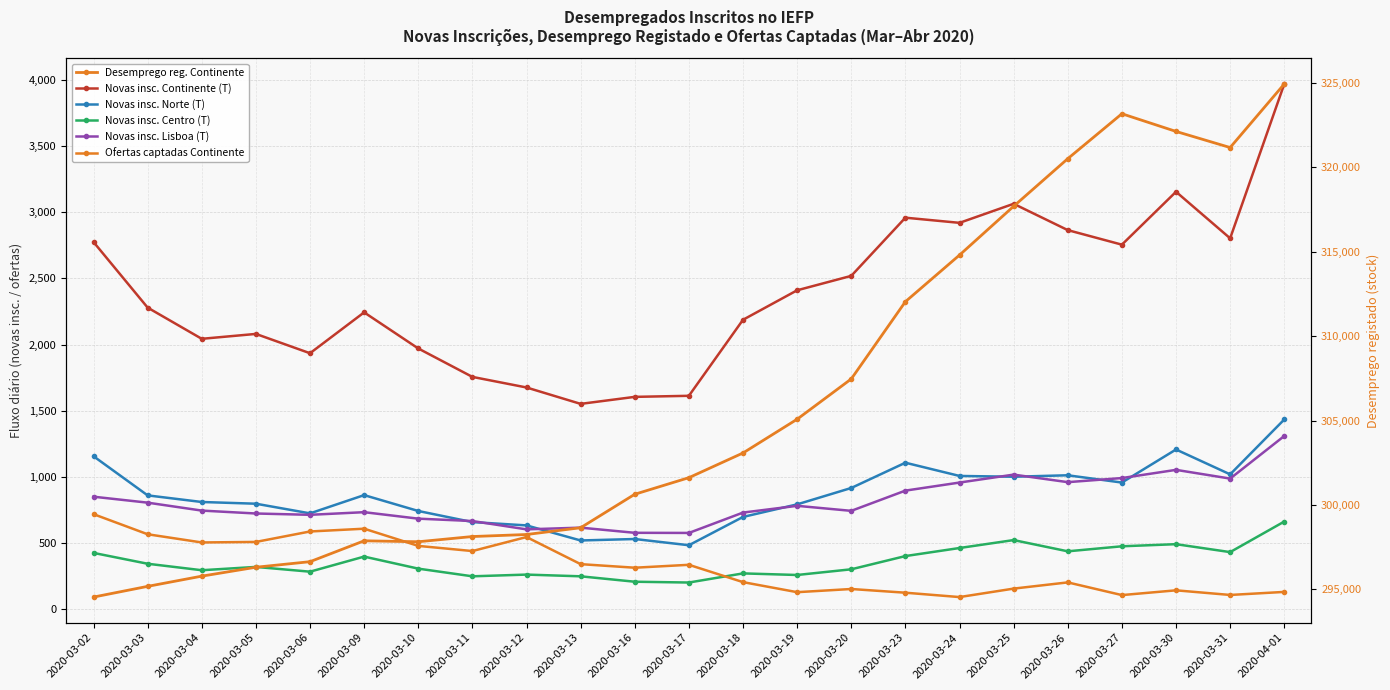

Reading left to right, list all the values displayed in this chart.

Novas insc. Continente (T): 2775	2279	2043	2080	1934	2243	1970	1755	1675	1551	1604	1612	2187	2410	2519	2959	2920	3064	2865	2755	3155	2803	3970
Novas insc. Norte (T): 1155	859	809	796	723	861	741	657	632	518	529	482	696	791	915	1106	1006	1000	1011	956	1206	1018	1433
Novas insc. Centro (T): 424	342	293	318	282	396	305	247	260	247	206	200	269	257	300	400	461	521	436	474	490	430	661
Novas insc. Lisboa (T): 849	804	744	722	712	732	683	665	602	615	576	575	729	780	742	895	956	1016	959	990	1052	986	1308
Ofertas captadas Continente: 717	565	503	507	586	607	477	438	544	339	312	334	203	127	151	123	90	154	201	105	141	106	129
Desemprego reg. Continente: 294549	295183	295788	296315	296644	297880	297824	298133	298253	298654	300636	301618	303080	305079	307464	312038	314798	317686	320504	323164	322117	321164	324926